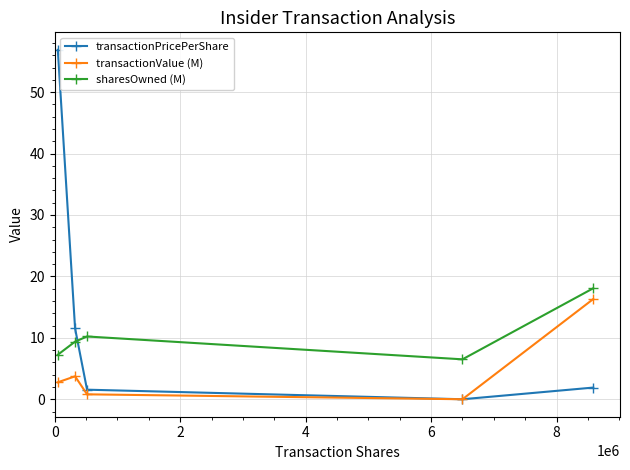

What is the greatest value displayed?

56.9